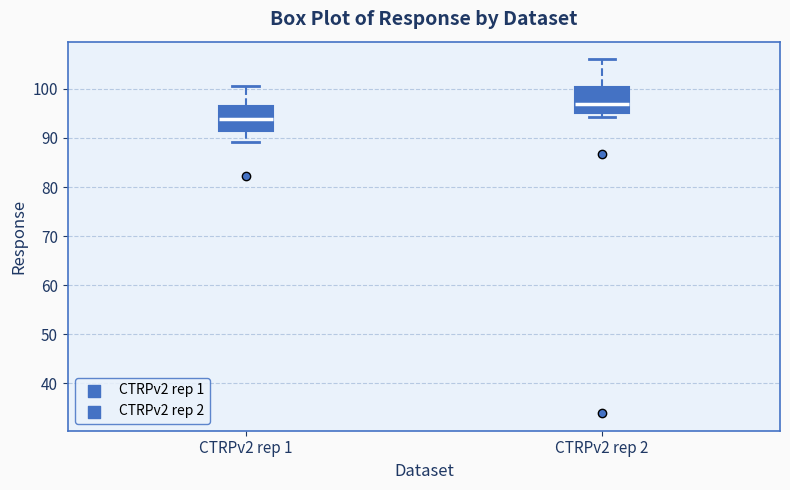

Where is the lower edge of the box for CTRPv2 rep 1 on the y-axis? The values are not printed on the chart, so give them approximately, as read against the axis.

91